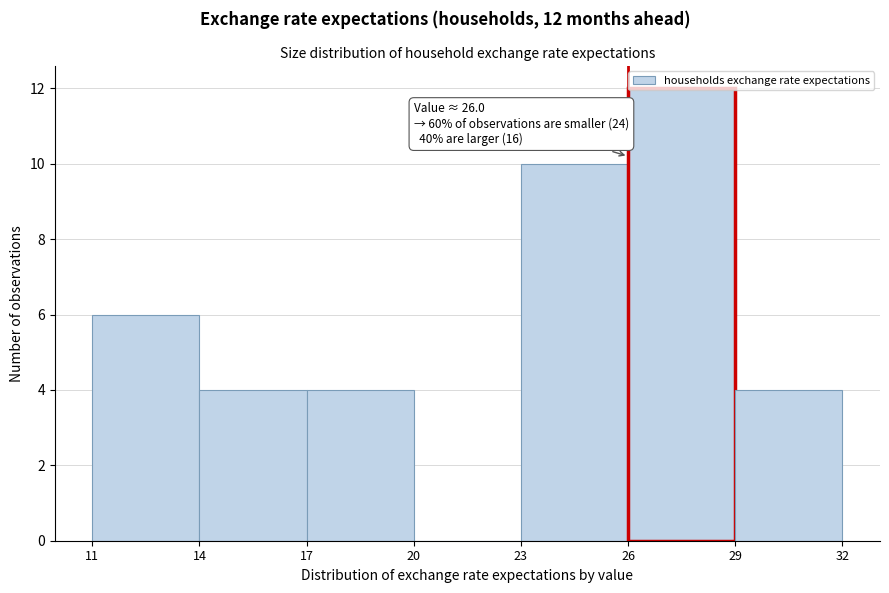

Over which range of the x-axis is the bar tallest?

26 to 29